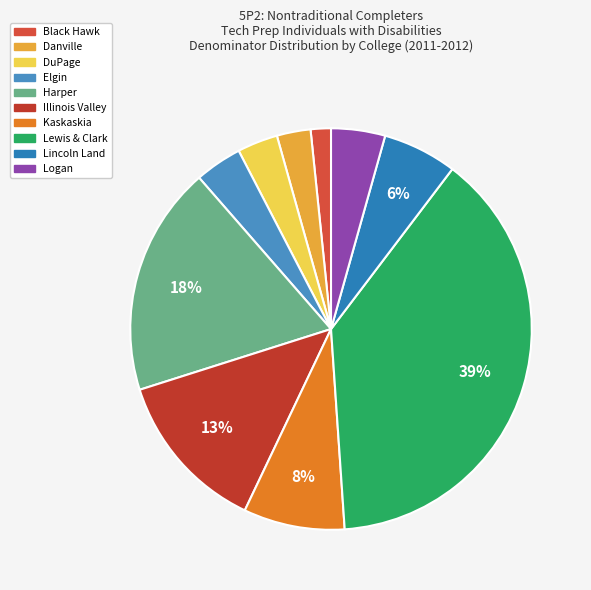

Which category has the smallest portion of the pie?

Black Hawk